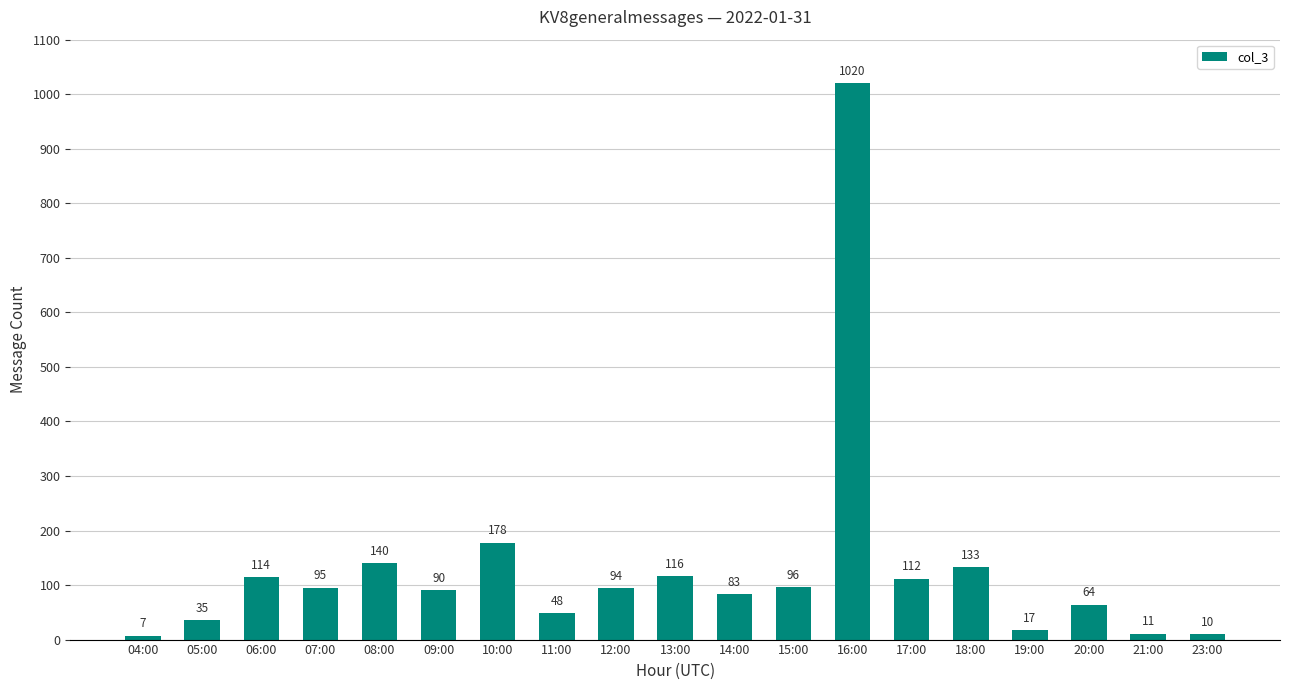

True or false: the data shows 178 at 10:00.

True